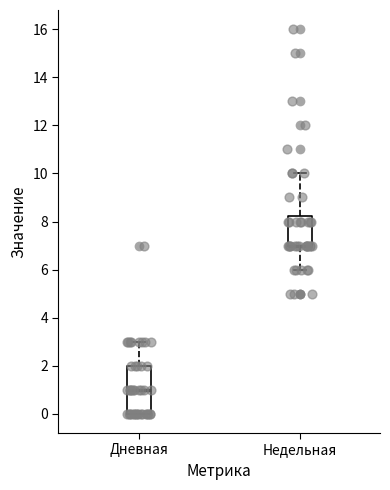

Reading left to right, read every box against the y-axis: the position of its median line, the range the box covers, and the ends of its whiskers. The values are not printed on the chart, so give them approximately, as read against the axis.

Дневная: median 1.0, box 0.0 to 2.0, whiskers 0.0 to 3.0
Недельная: median 7.0 (drawn on the box's lower edge), box 7.0 to 8.2, whiskers 6.0 to 10.0